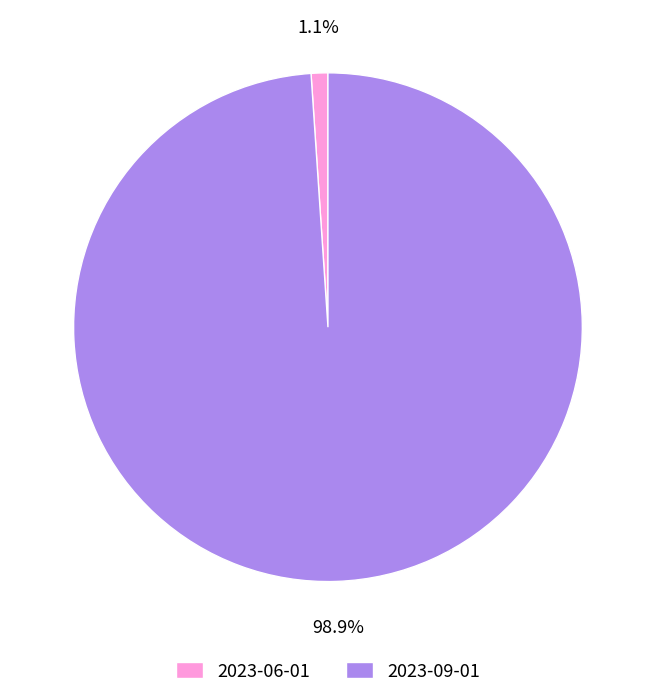

Rank the categories by value from lowest to highest.

2023-06-01, 2023-09-01